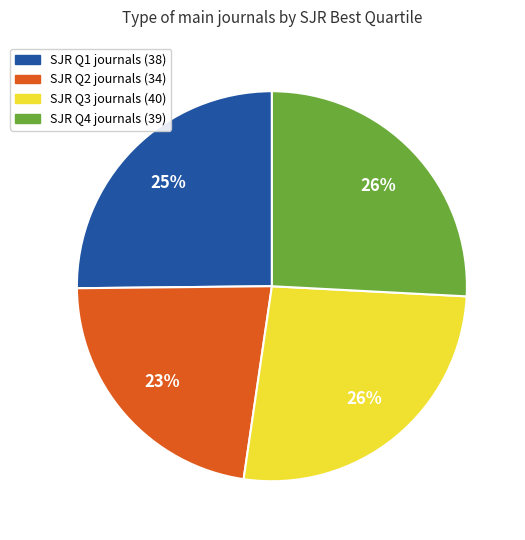

Is there any slice that represents more than half of the pie?

No